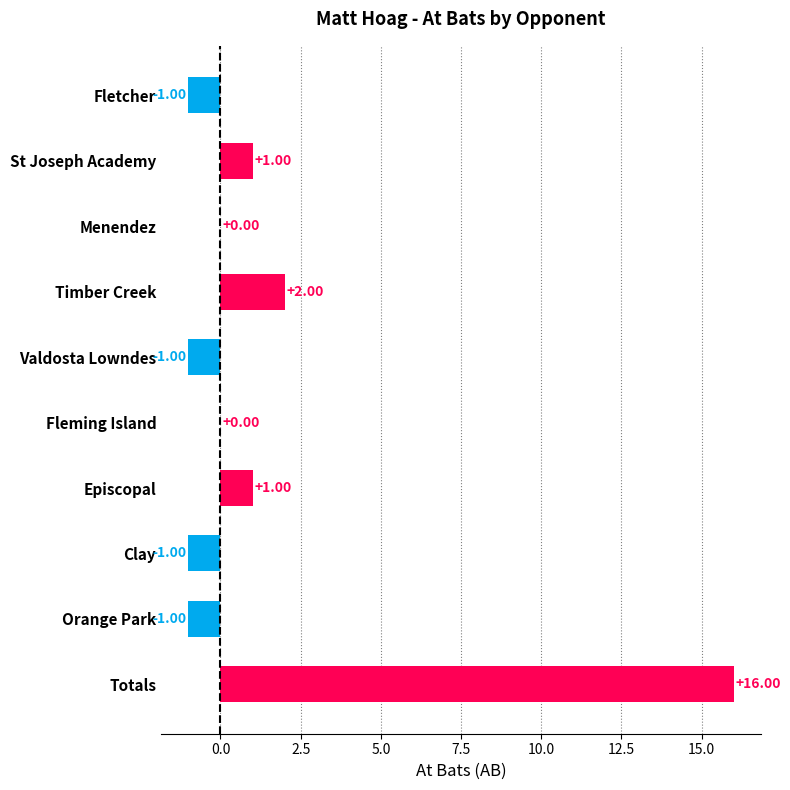

Between Menendez and Totals, which is larger?

Totals